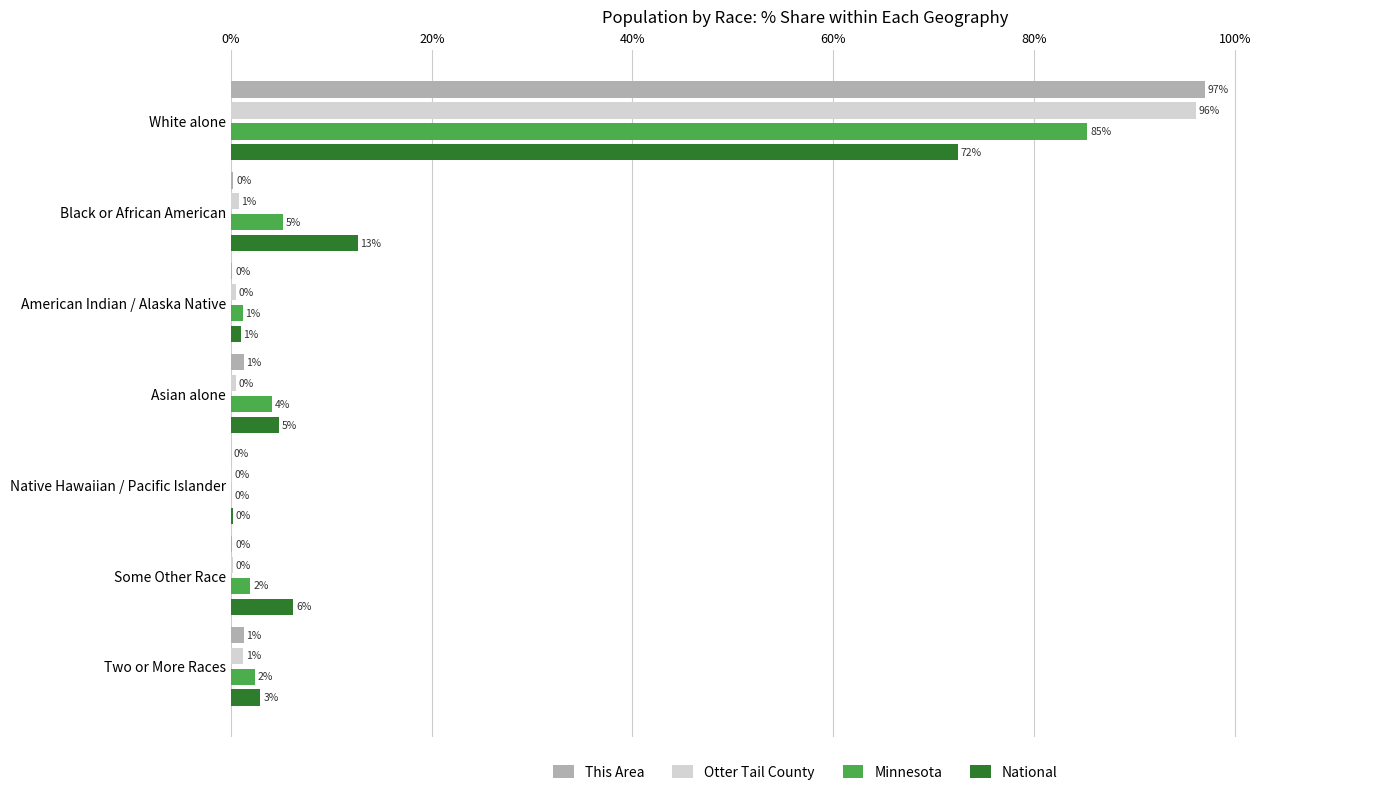

What is the average value of the Minnesota series?

14.3